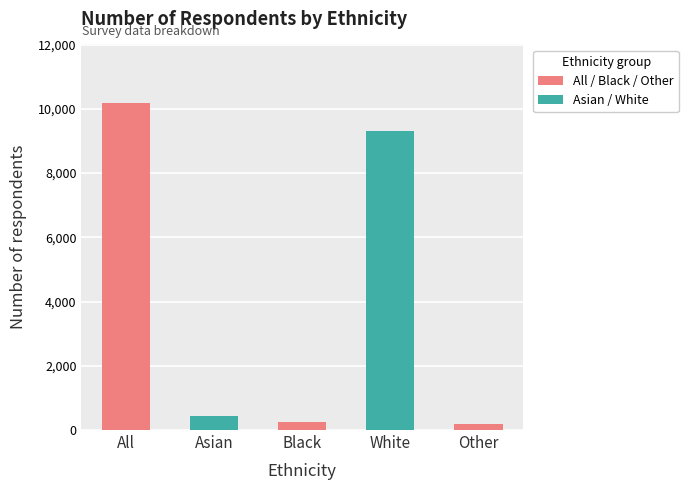

What is the label of the 5th bar from the left?

Other